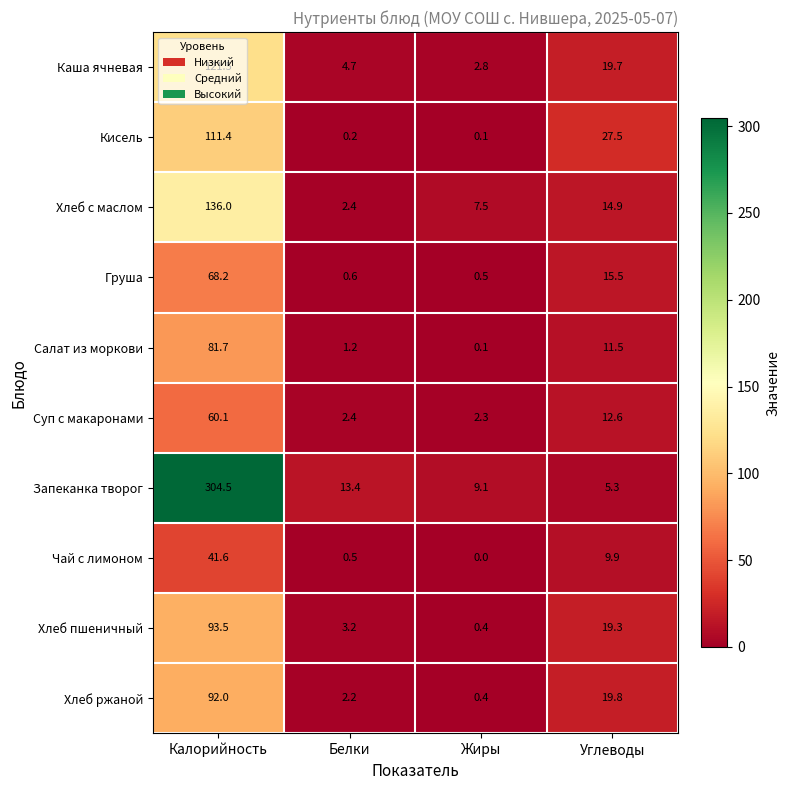

What is the sum of the Хлеб с маслом values at Углеводы and Белки?

17.3